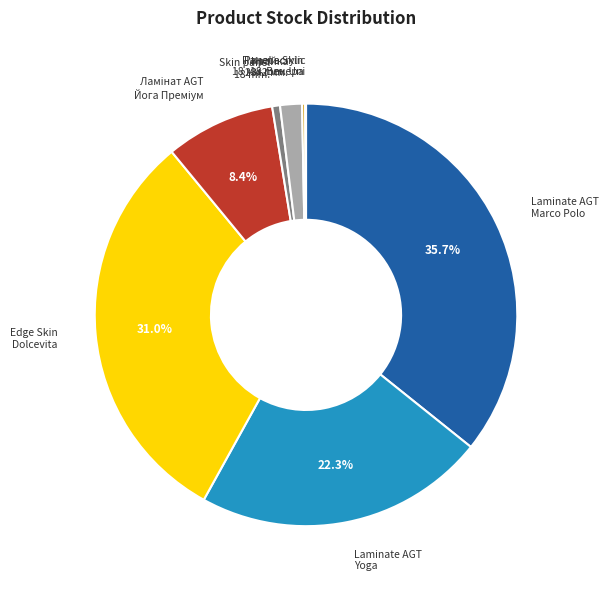

Is there any slice that represents more than half of the pie?

No